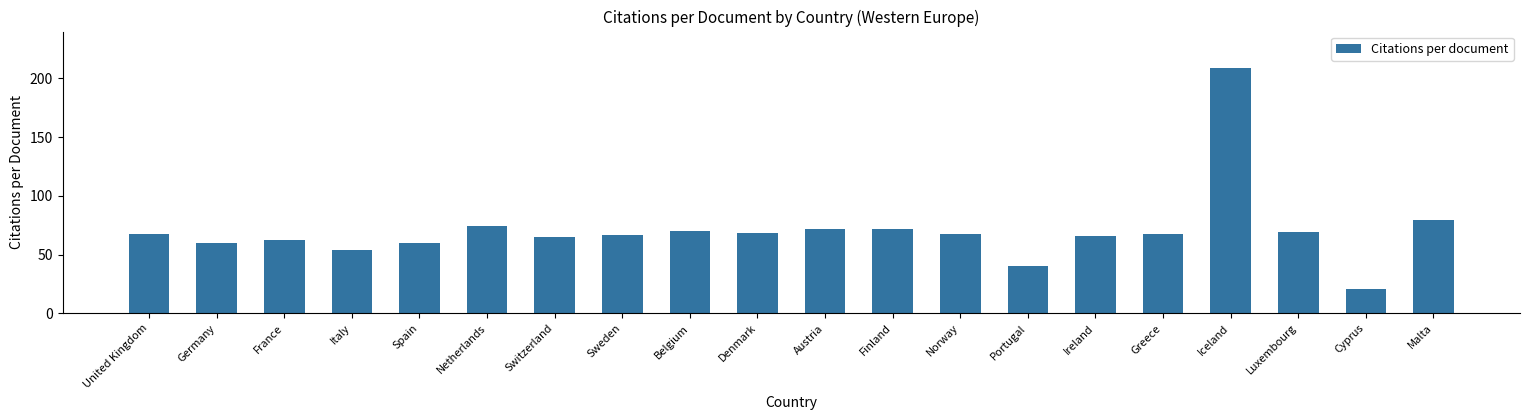

What is the difference between the second highest and minimum values?

58.5